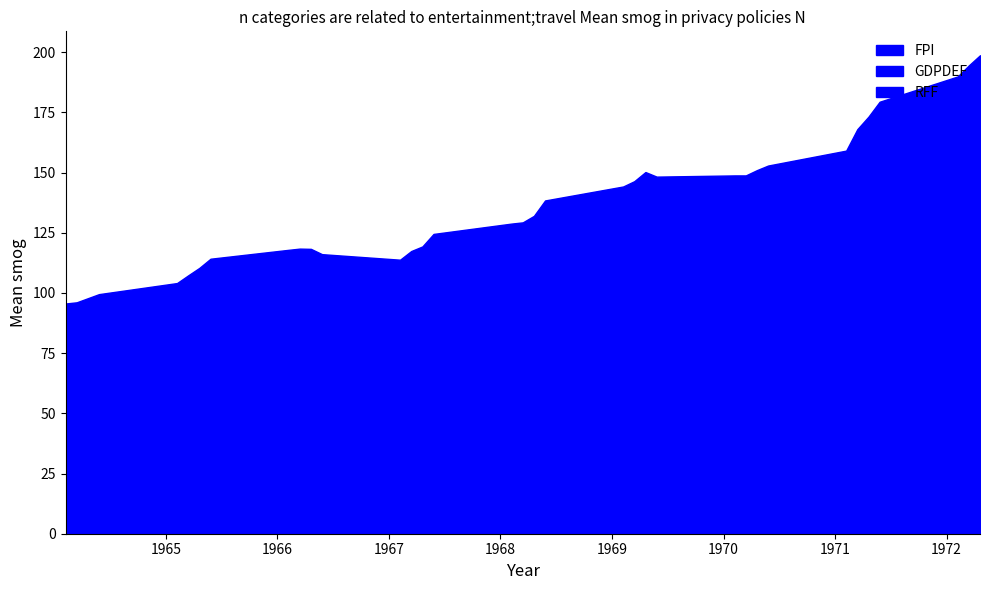

Is it true that RFF equals 5.7 at 1967.2?

False